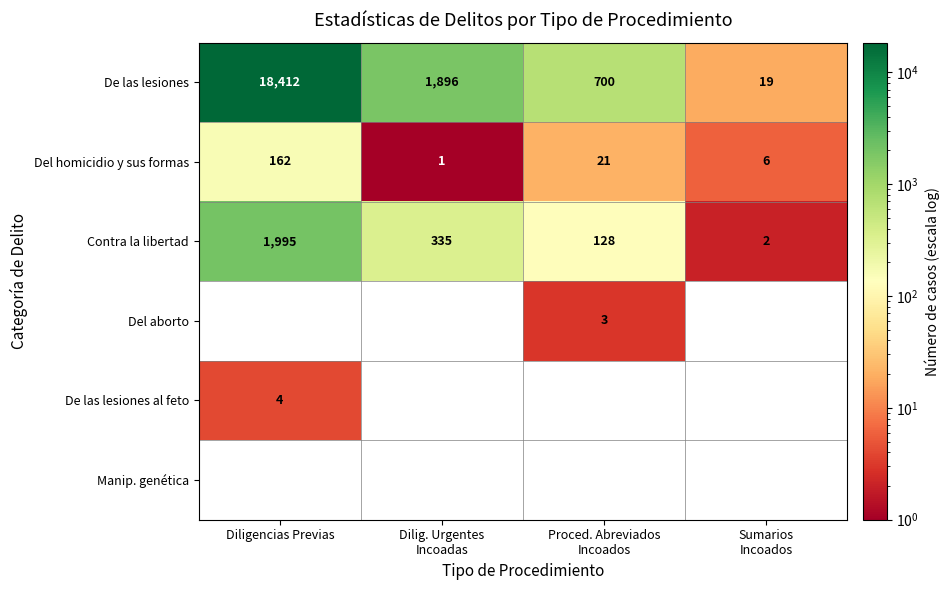

What is the difference between the highest and lowest values at Diligencias Previas?

18412